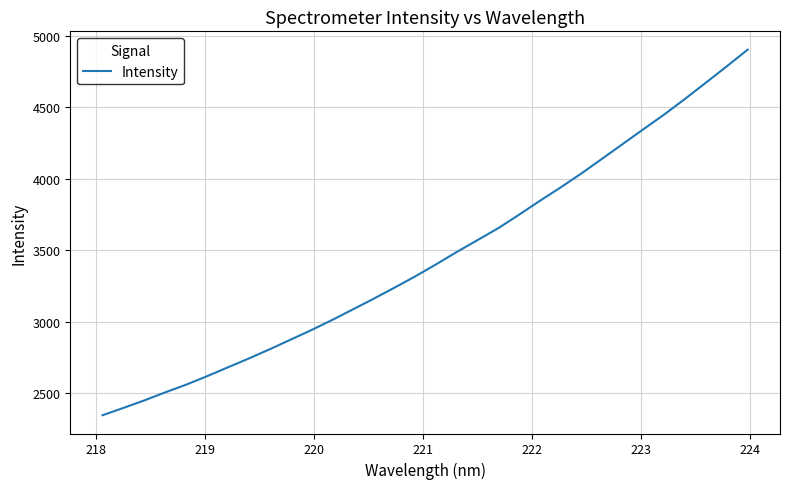

What is the minimum value shown in the chart?

2344.7